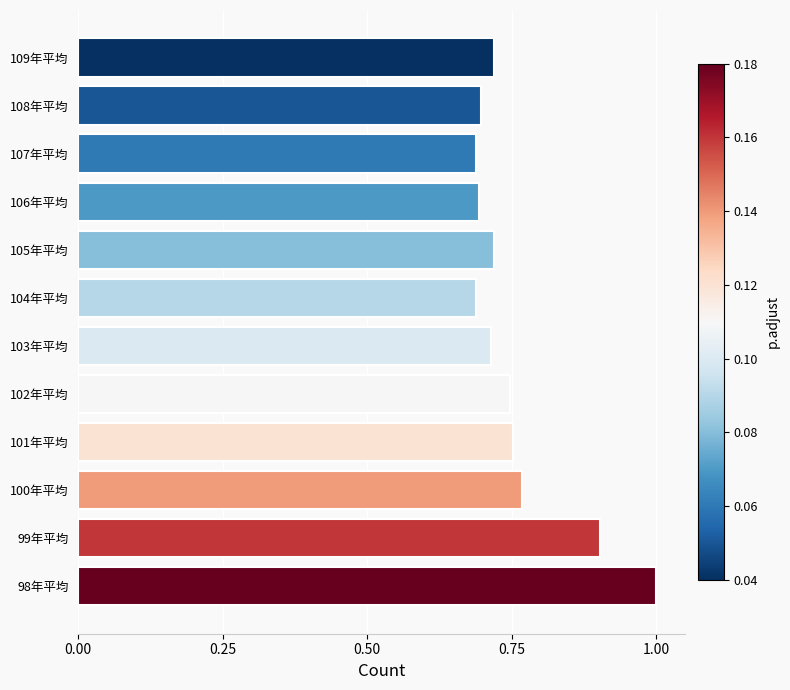

What is the change in value from 98年平均 to 106年平均?

-0.3